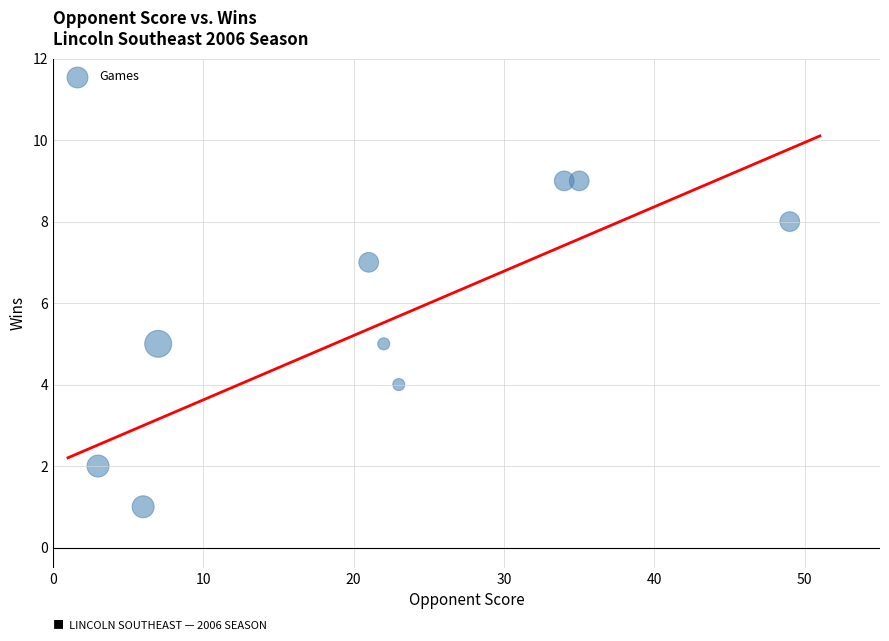

What is the range of X values (max minus min)?

46